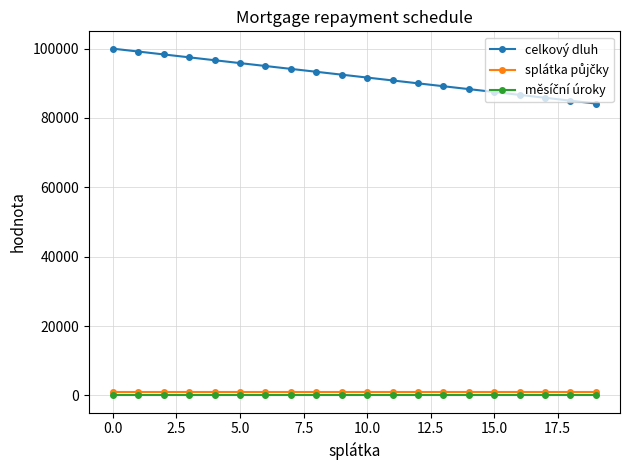

Which series has the largest range (max minus min)?

celkový dluh